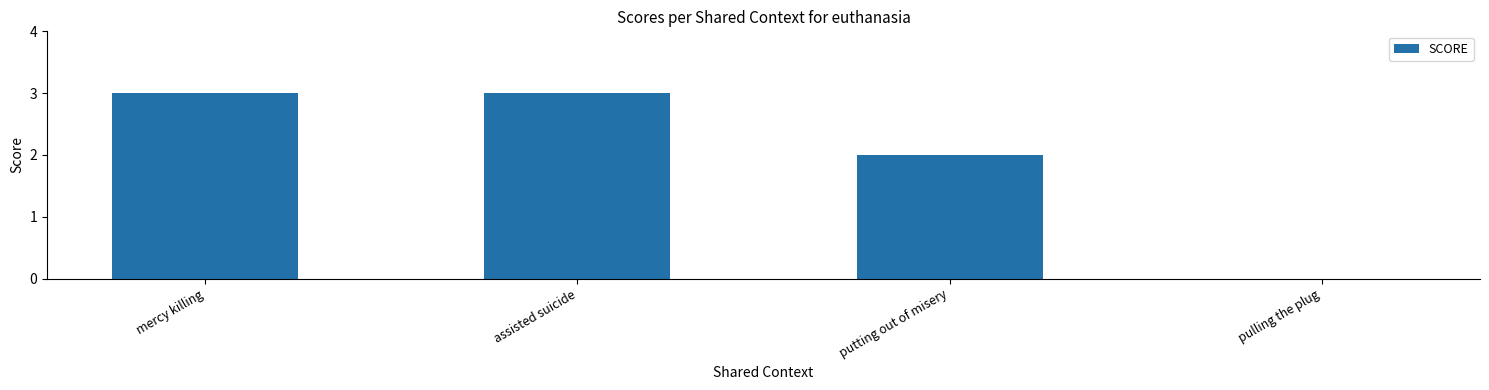

True or false: the data shows 5 at assisted suicide.

False